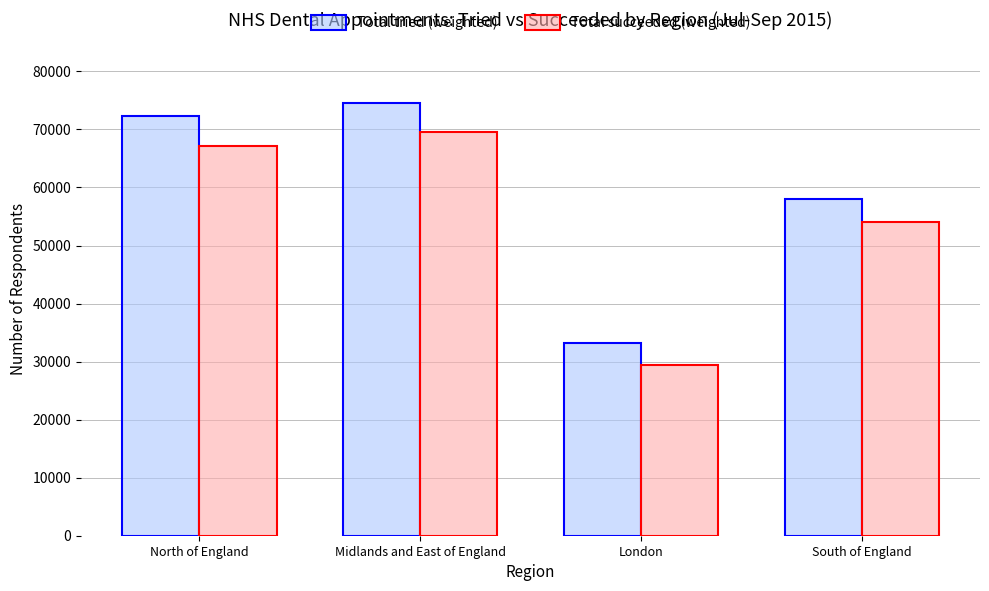

Reading left to right, list all the values displayed in this chart.

Total tried (weighted): North of England=72384	Midlands and East of England=74498	London=33244	South of England=57961
Total succeeded (weighted): North of England=67156	Midlands and East of England=69527	London=29427	South of England=54001